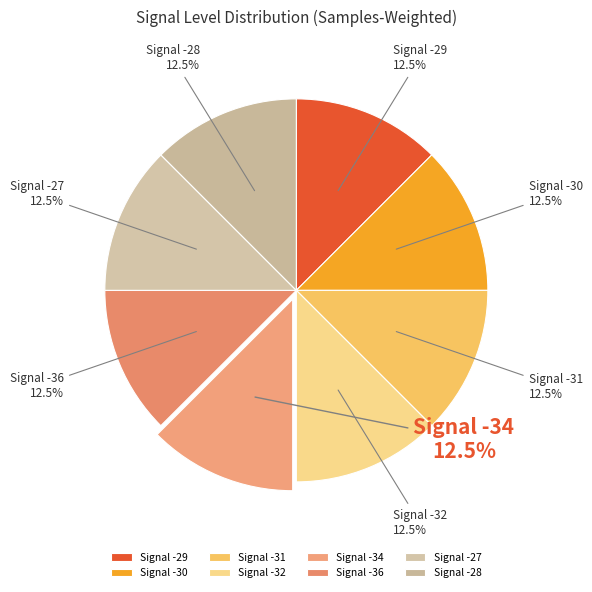

Combined, what portion of the pie is Signal -30 and Signal -36?

25.0%